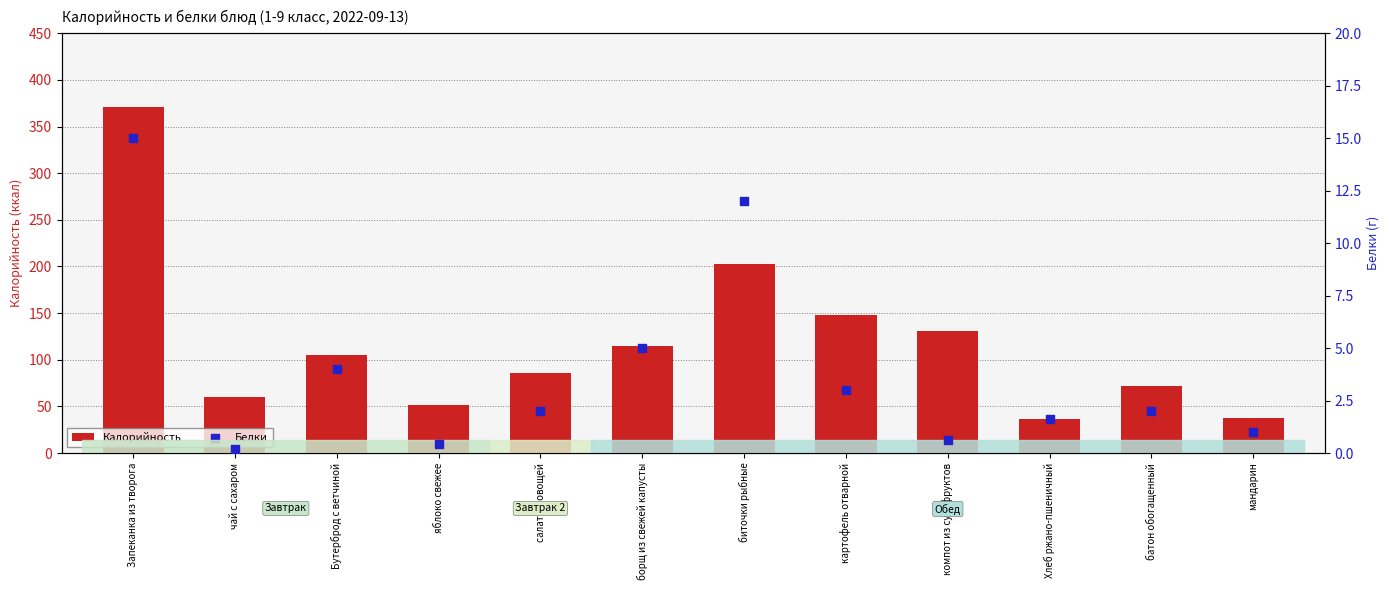

Which series has the largest Y range (max minus min)?

Калорийность